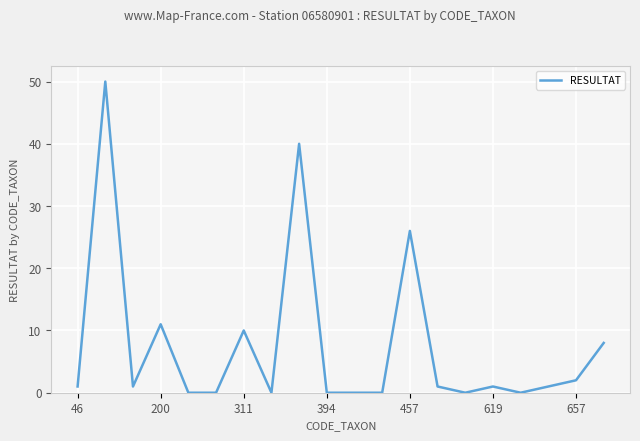

What is the maximum value shown in the chart?

50